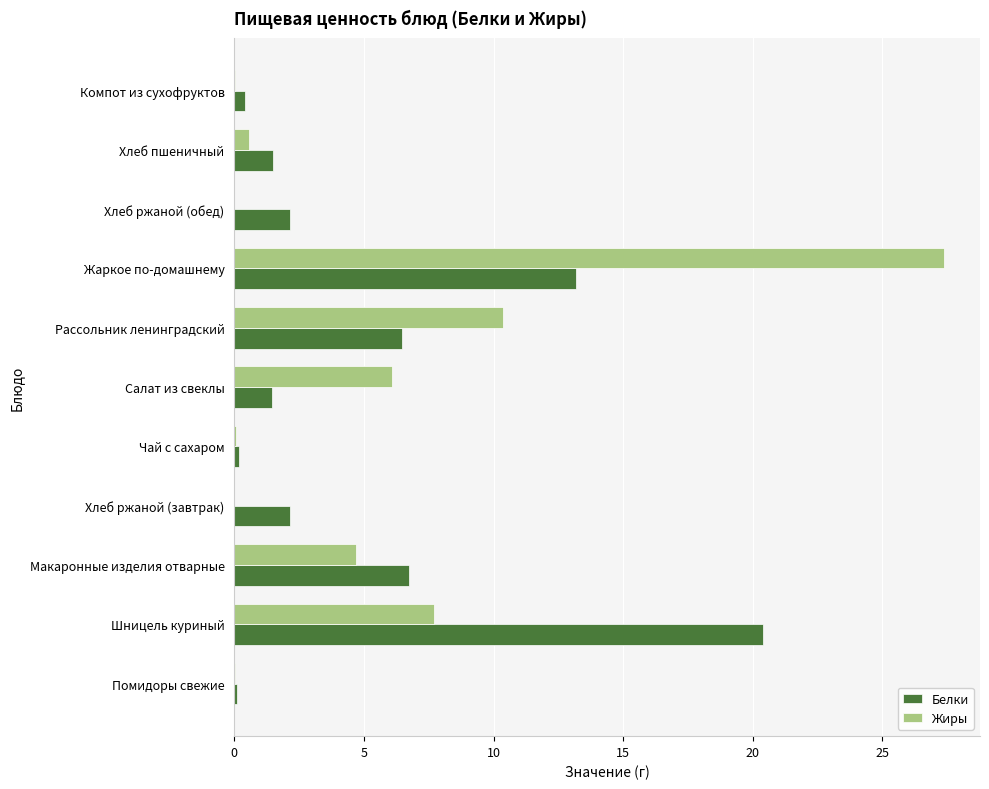

The Белки series shows 6.7 at Макаронные изделия отварные. True or false?

True